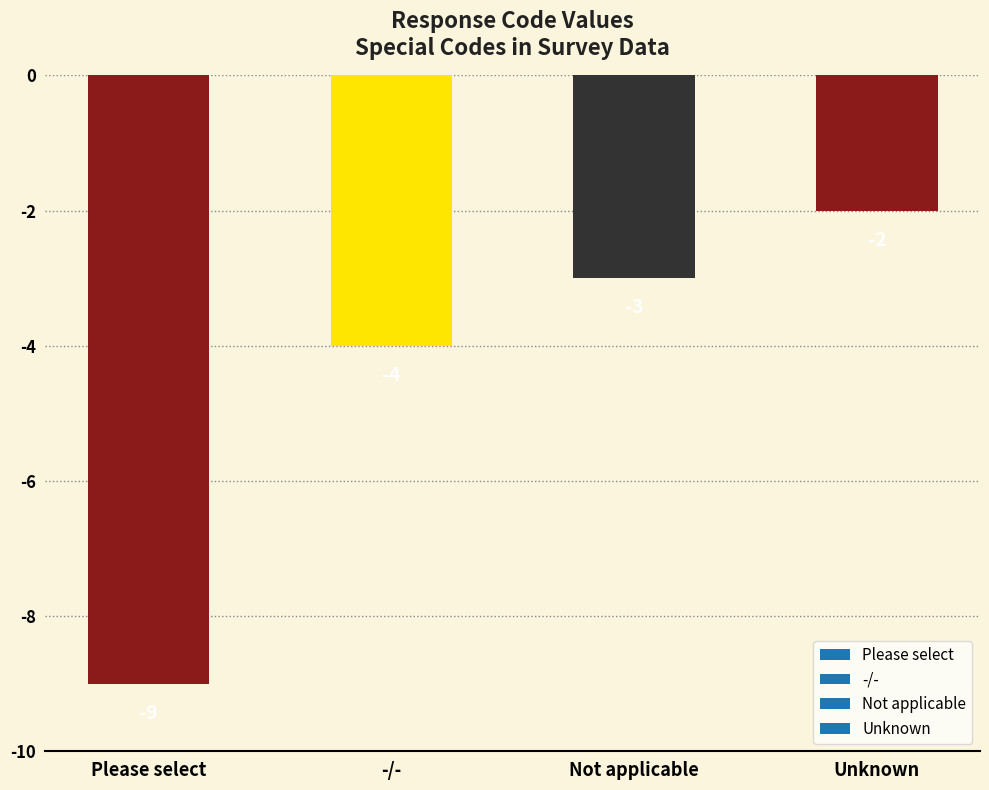

What is the change in value from Please select to Not applicable?

+6